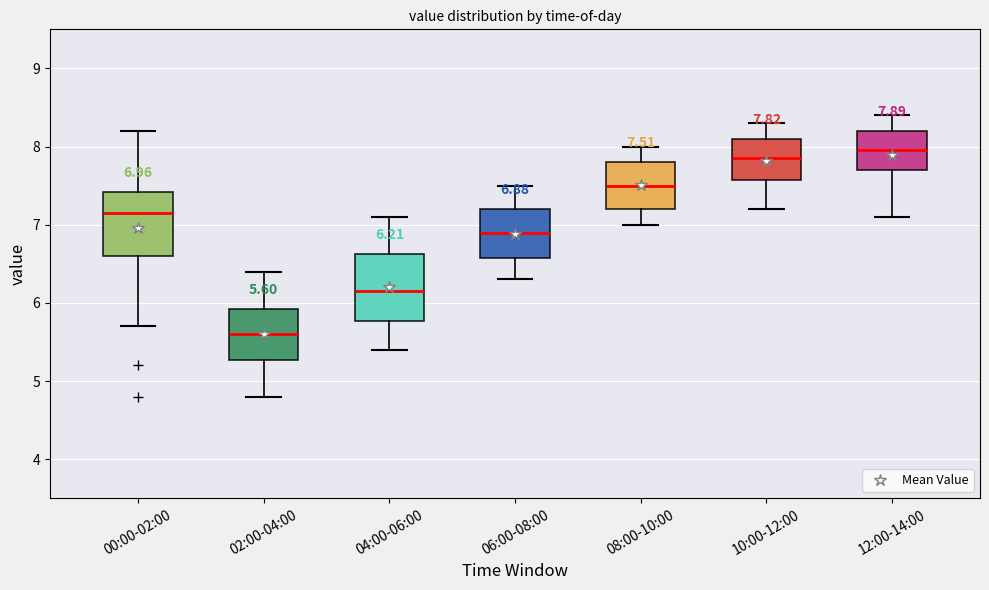

Which box has the highest median line?

12:00-14:00